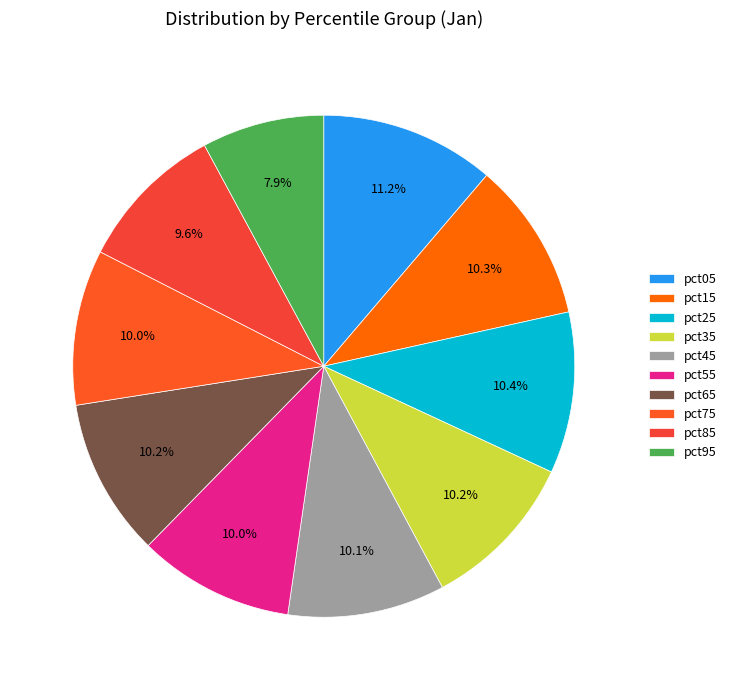

What percentage do pct45 and pct55 together represent?

20.2%